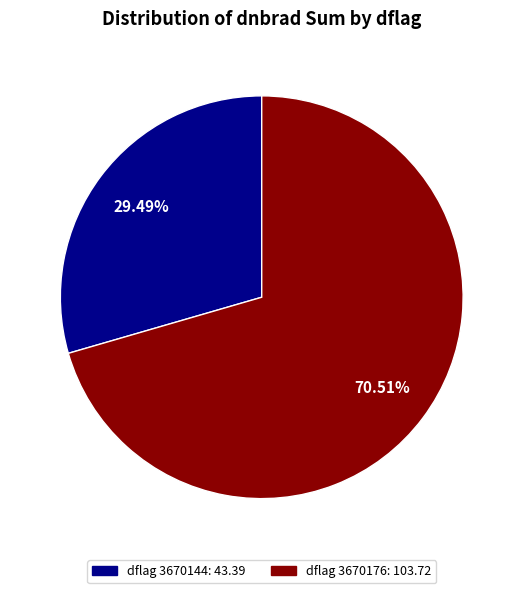

Does any single category account for the majority?

Yes